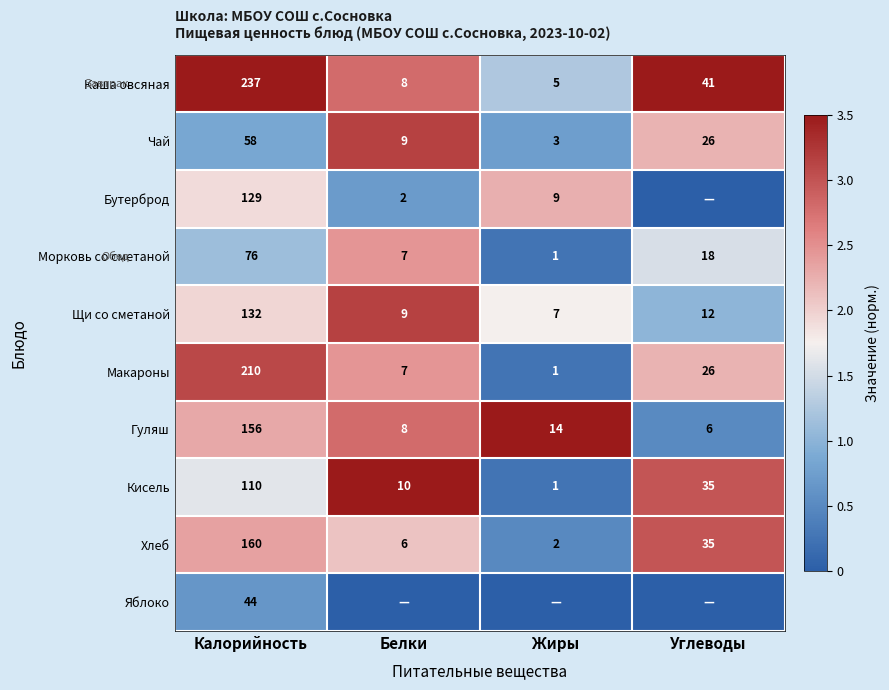

Rank the categories by Чай value from lowest to highest.

Жиры, Белки, Углеводы, Калорийность